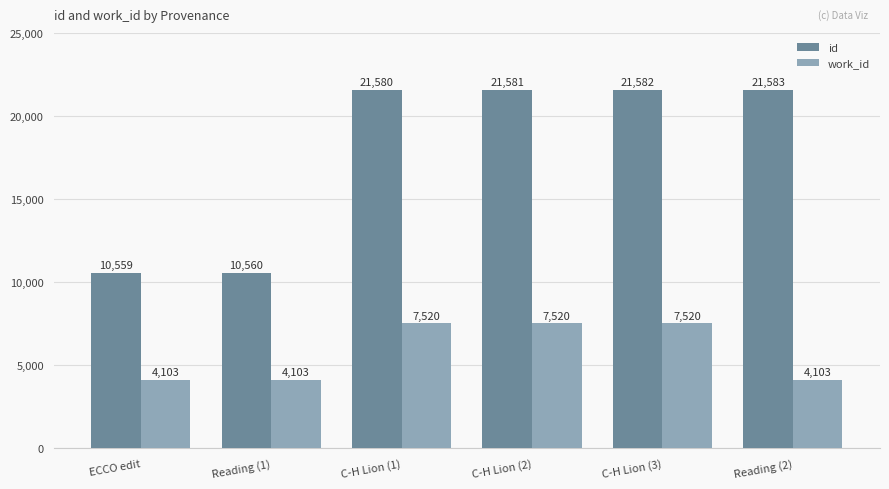

What is the sum of all id values?

107445